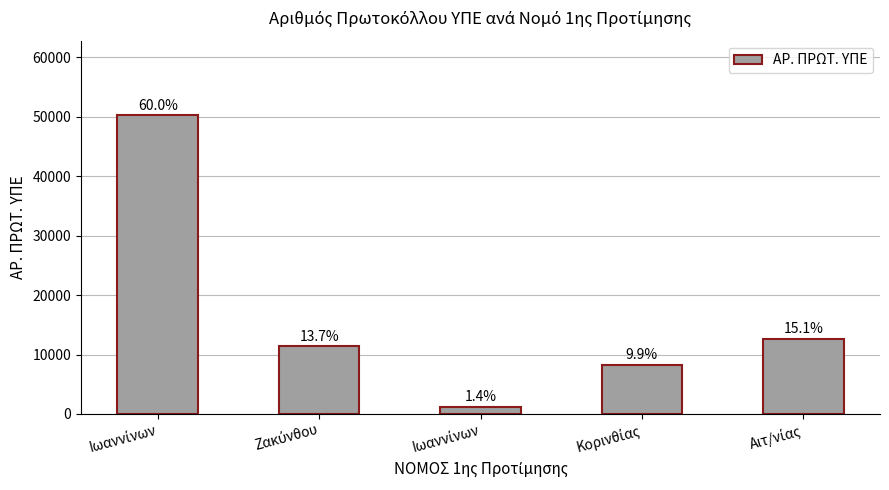

Where does the data first go above 11452?

Ιωαννίνων